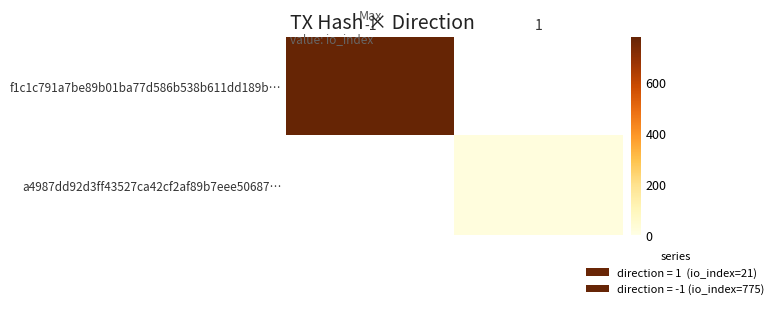

At -1, list the series in order from largest to smallest.

f1c1c791a7be89b01ba77d586b538b611dd189b…, a4987dd92d3ff43527ca42cf2af89b7eee50687…